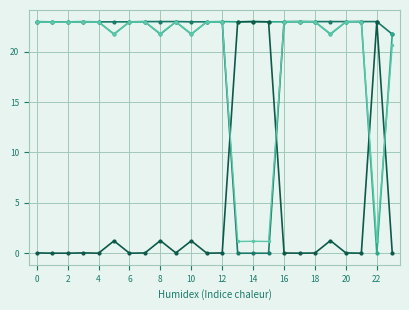

At which category is the sum across all series the highest?

21